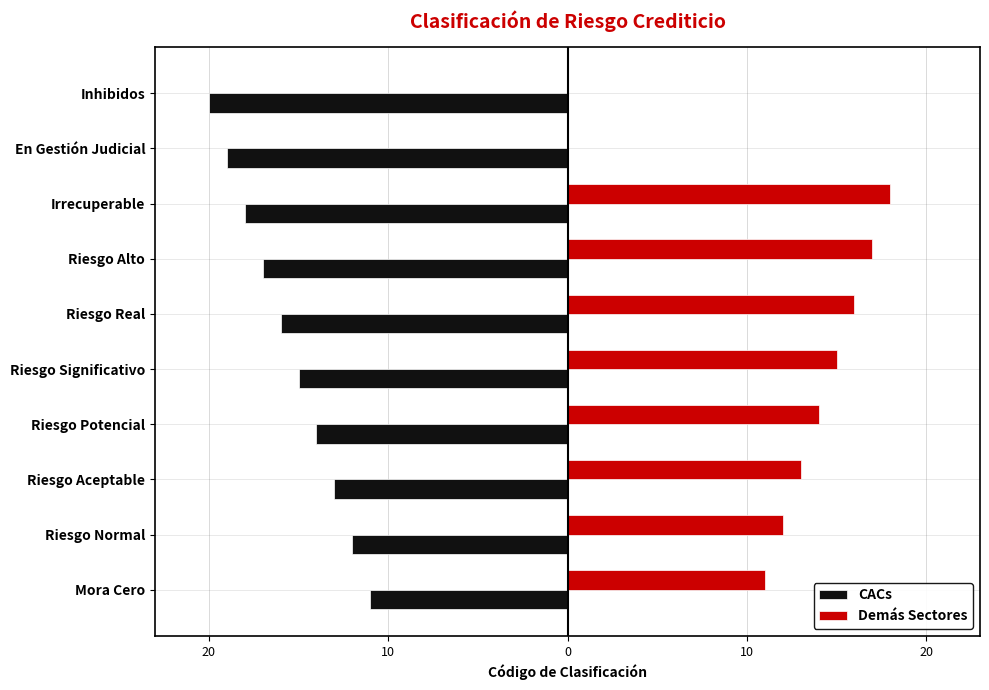

What are all the series names shown in the legend?

CACs, Demás Sectores